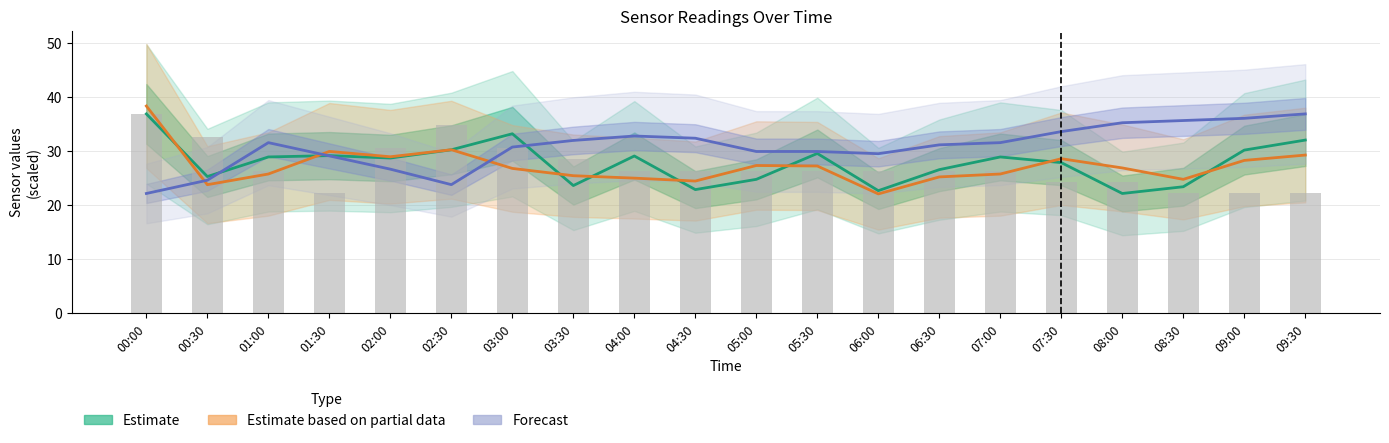

Which has a higher value, 05:30 or 04:00?

05:30